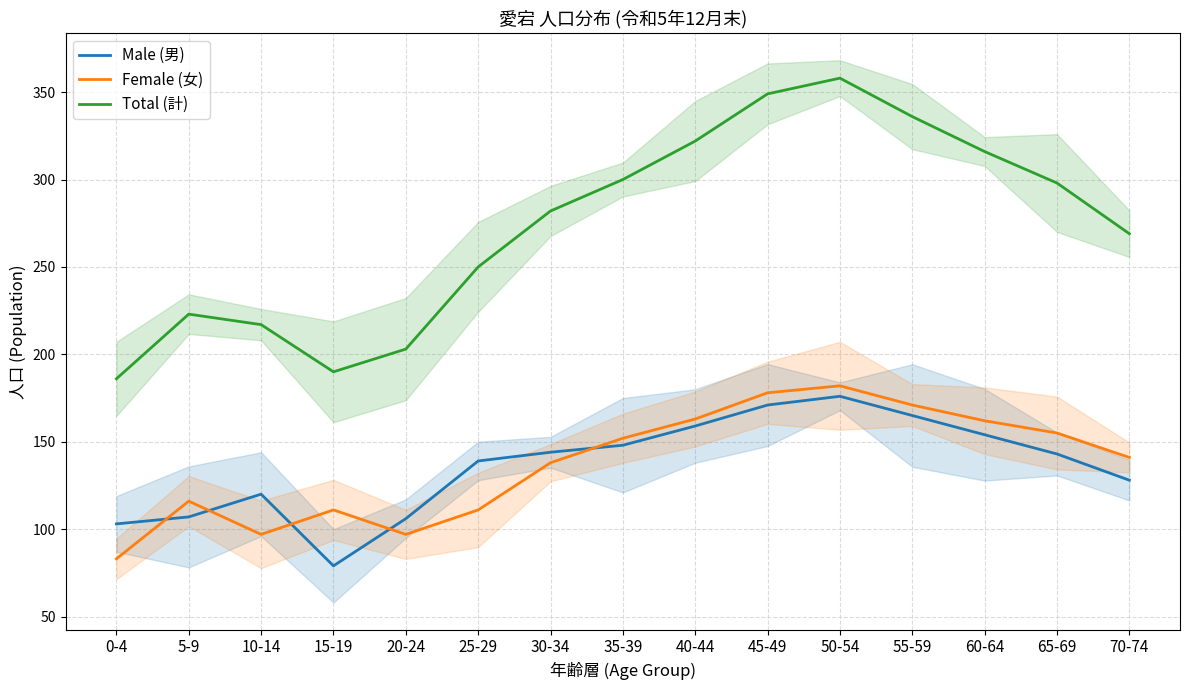

Reading left to right, transcribe all the data shown in this chart.

Male (男): 0-4=103	5-9=107	10-14=120	15-19=79	20-24=106	25-29=139	30-34=144	35-39=148	40-44=159	45-49=171	50-54=176	55-59=165	60-64=154	65-69=143	70-74=128
Female (女): 0-4=83	5-9=116	10-14=97	15-19=111	20-24=97	25-29=111	30-34=138	35-39=152	40-44=163	45-49=178	50-54=182	55-59=171	60-64=162	65-69=155	70-74=141
Total (計): 0-4=186	5-9=223	10-14=217	15-19=190	20-24=203	25-29=250	30-34=282	35-39=300	40-44=322	45-49=349	50-54=358	55-59=336	60-64=316	65-69=298	70-74=269